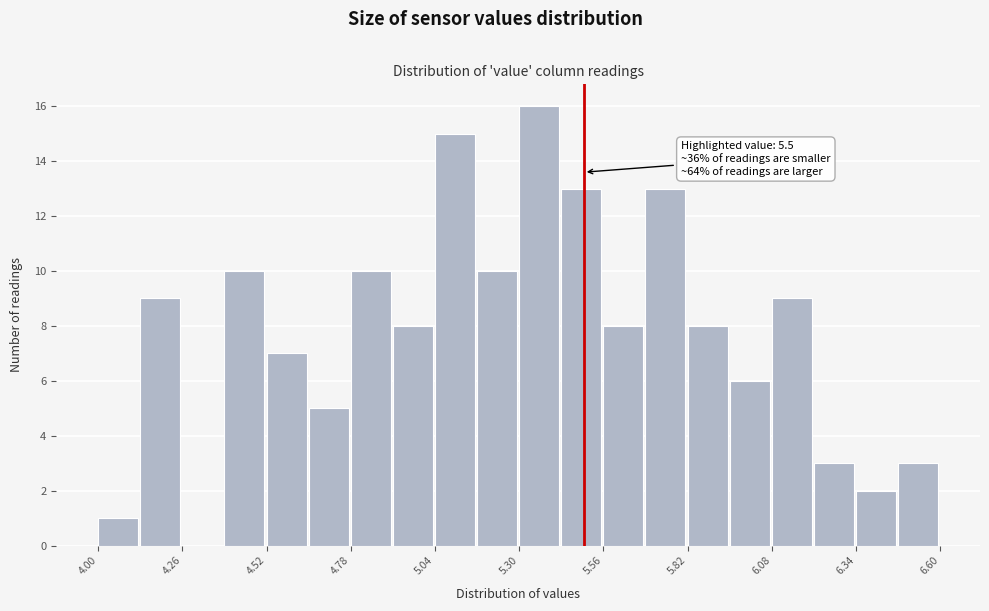

Read against the x-axis, roughly where is the centre of the tallest bar?

5.35